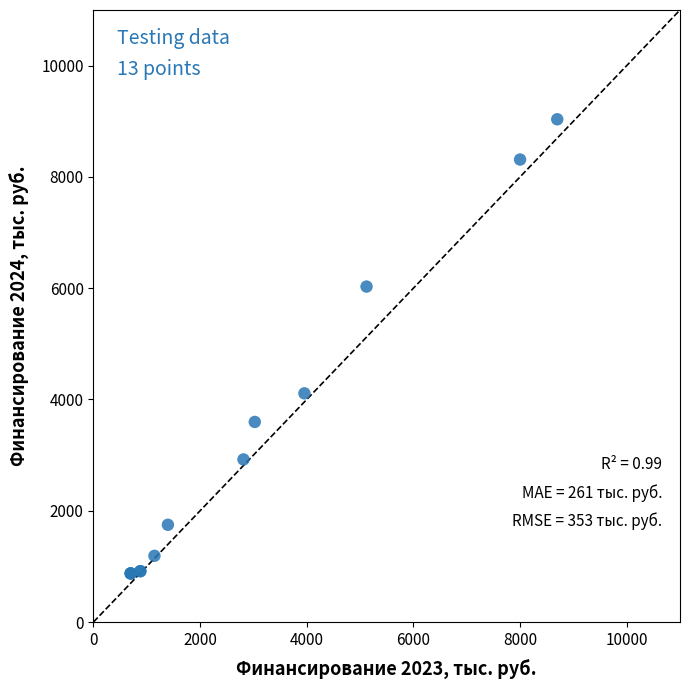

What Y value in the scatter plot is closest to 4954?

4110.0